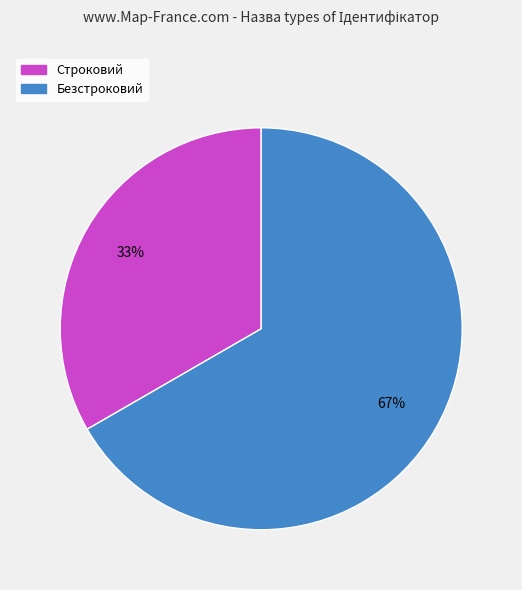

Approximately how many times larger is the value at Строковий compared to Безстроковий?

0.5